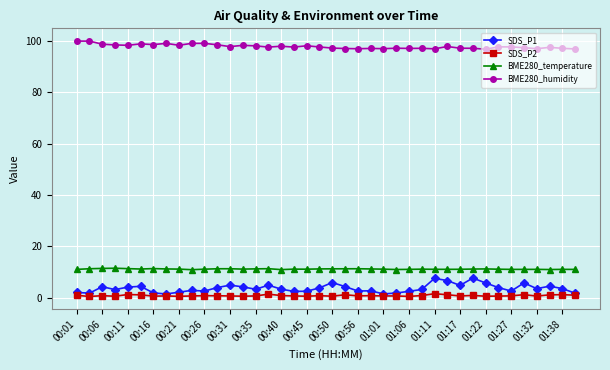

Which series has the largest total across all categories?

BME280_humidity